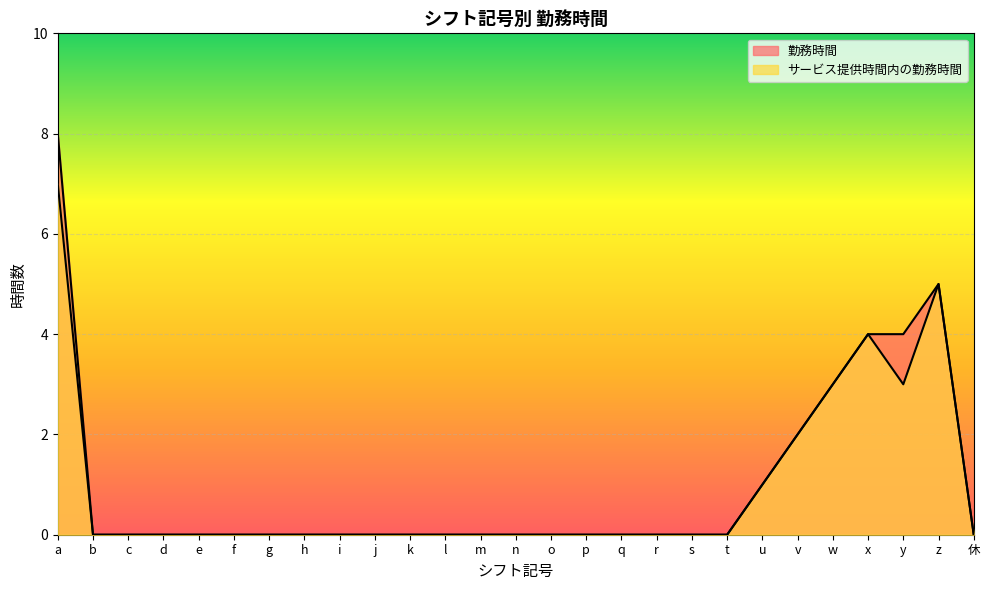

How many positive values does the 勤務時間 series have?

7